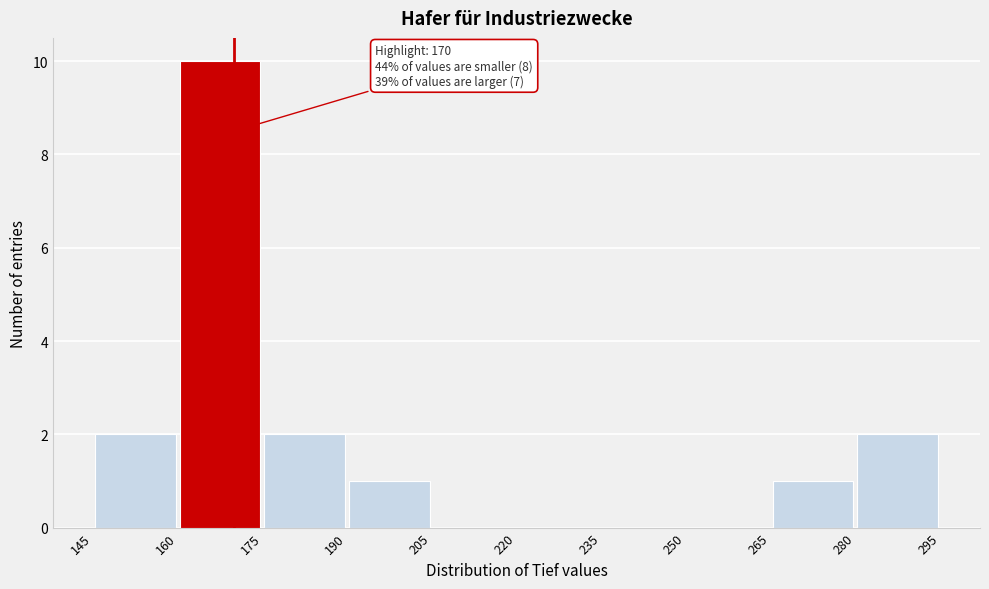

Which range on the x-axis has the tallest bar?

160 to 175